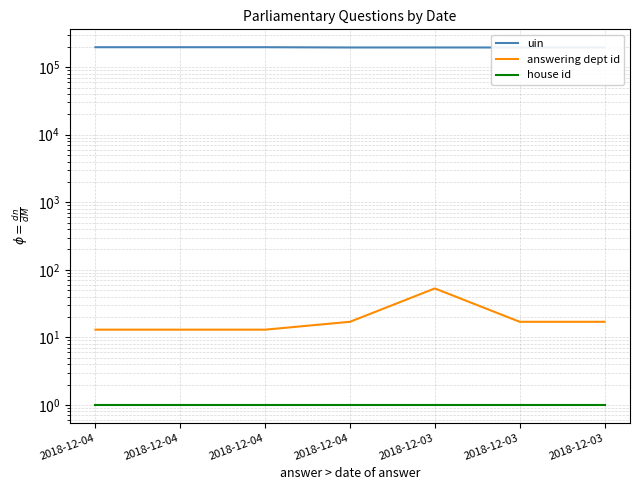

Which series has the largest total across all categories?

uin